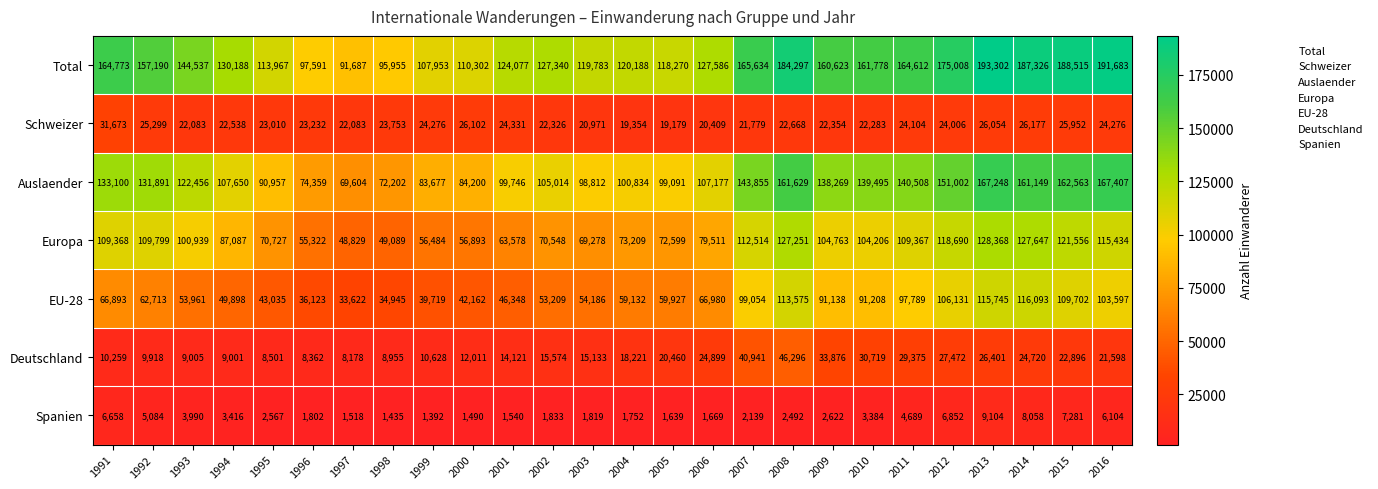

What is the total value across all series at 2010?

553073